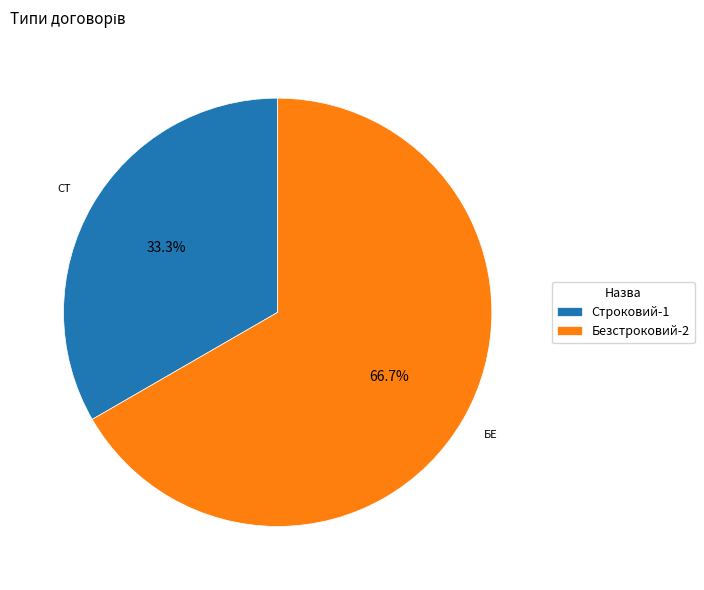

How many segments does this pie chart have?

2